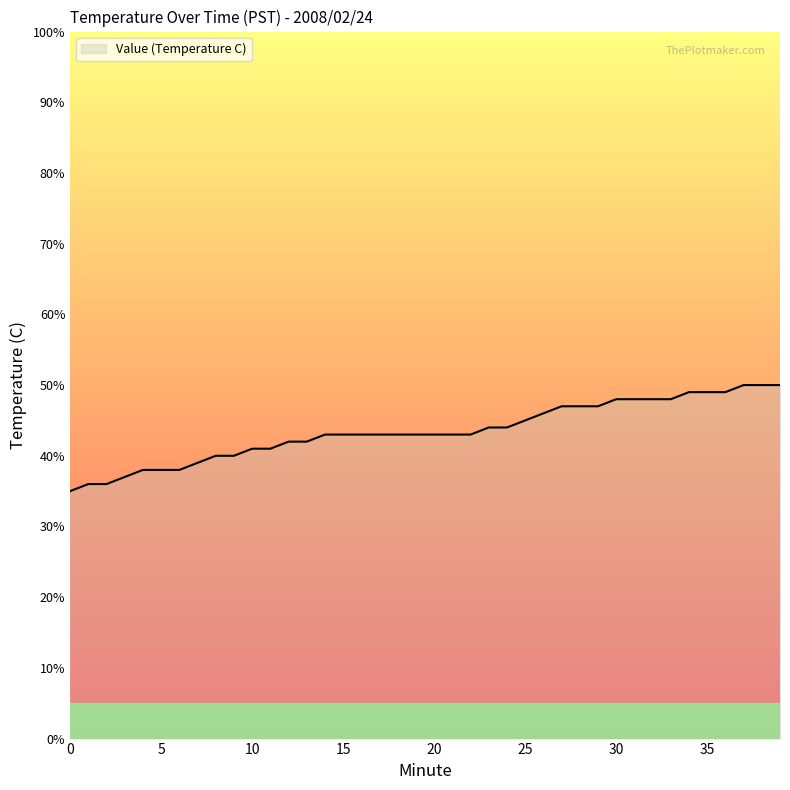

Is this an area chart (filled region under the line)?

Yes